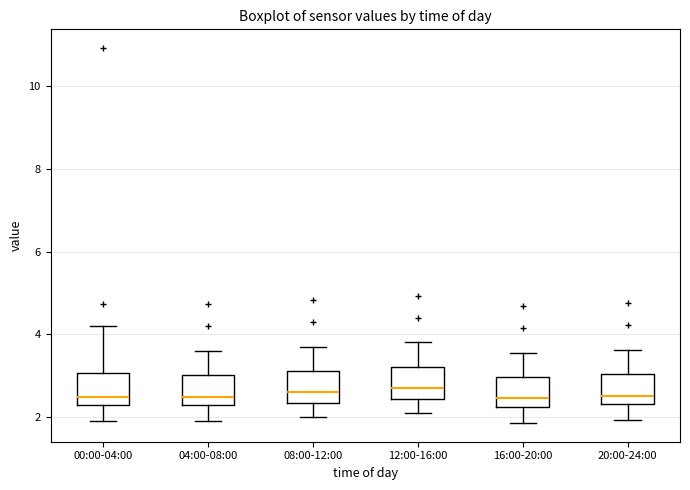

Where is the lower edge of the box for 16:00-20:00 on the y-axis? The values are not printed on the chart, so give them approximately, as read against the axis.

2.2